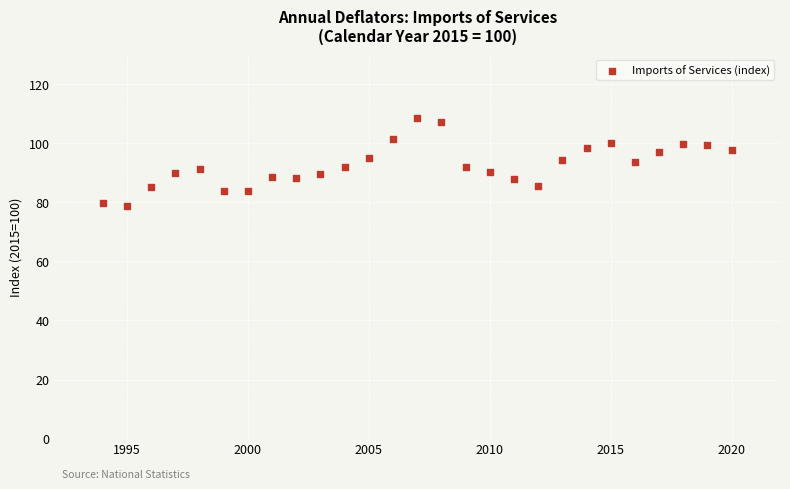

What is the range of Y values (max minus min)?

29.8